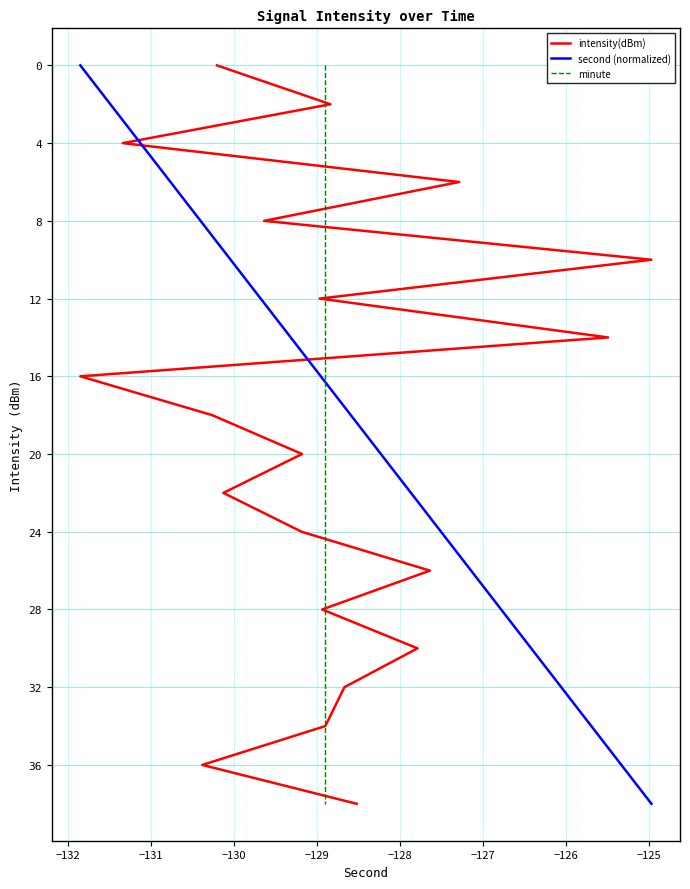

True or false: minute has more than 1 interior local peaks.

False